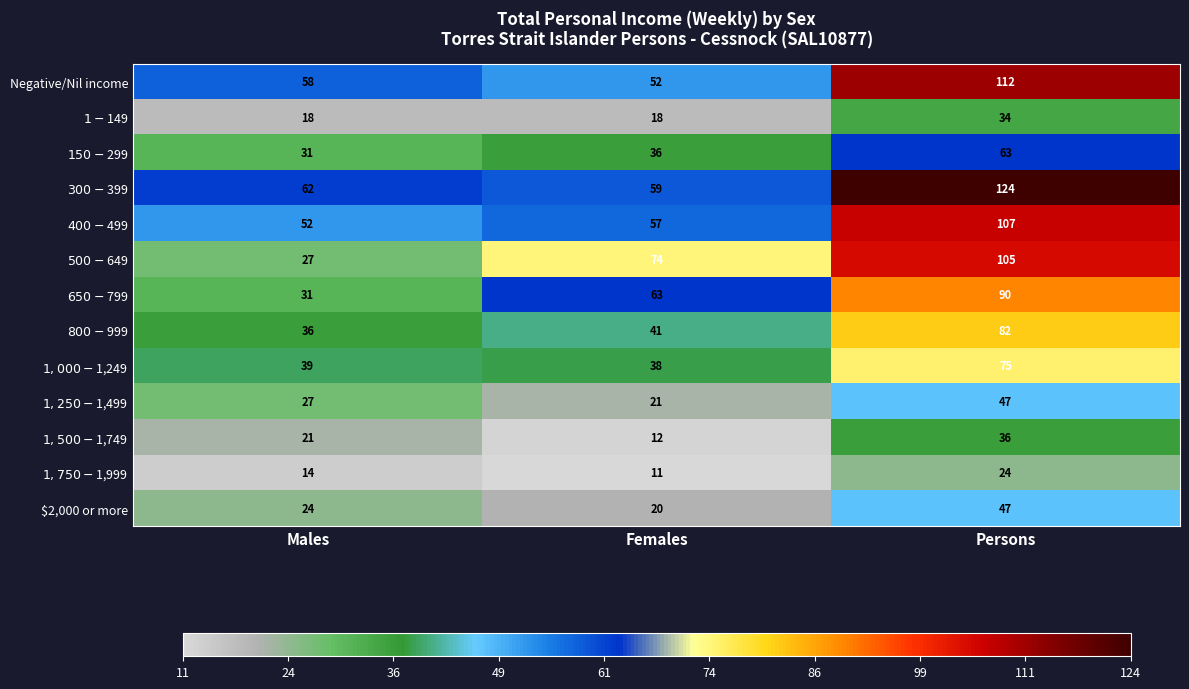

Which series has the largest total across all categories?

$300-$399